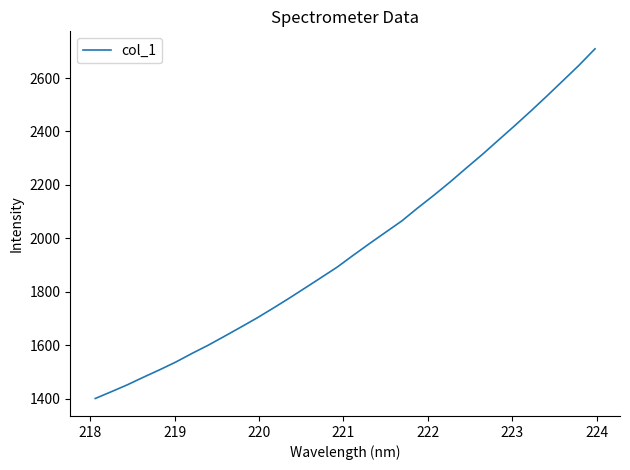

What is the minimum value shown in the chart?

1400.3